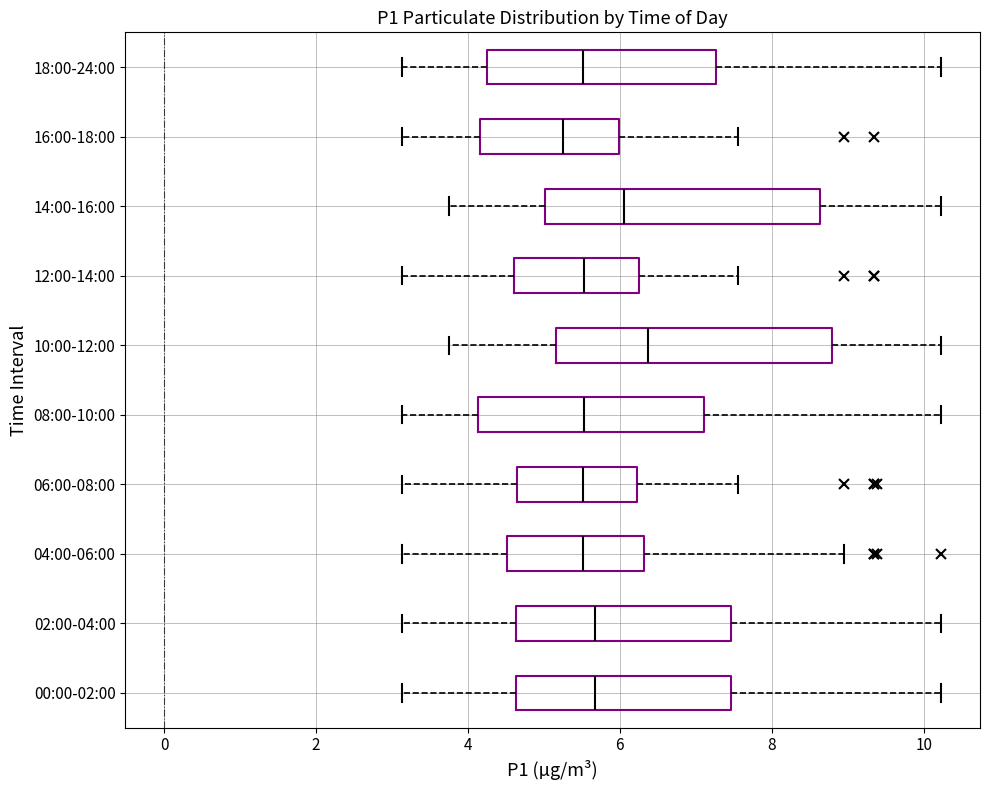

Where is the right edge of the box for 12:00-14:00 on the x-axis? The values are not printed on the chart, so give them approximately, as read against the axis.

6.2